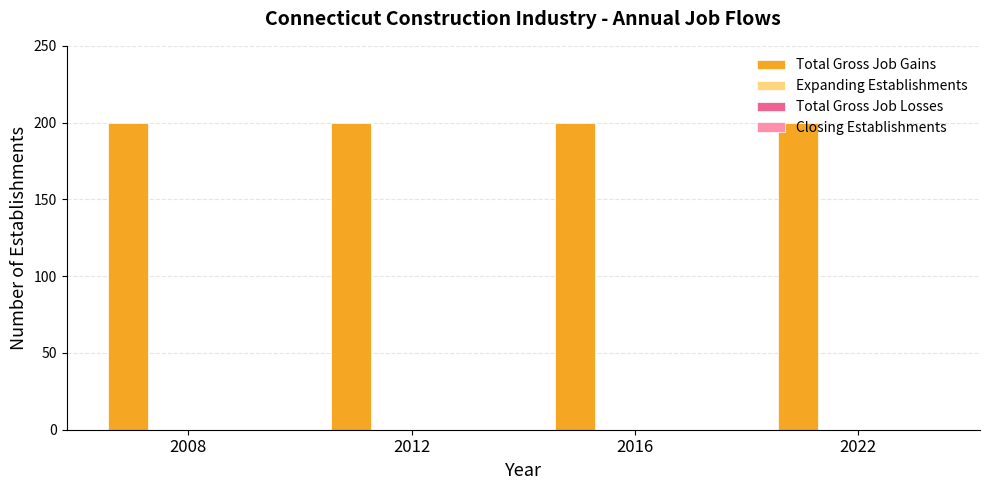

Are the bars grouped side by side (vs. stacked)?

Yes